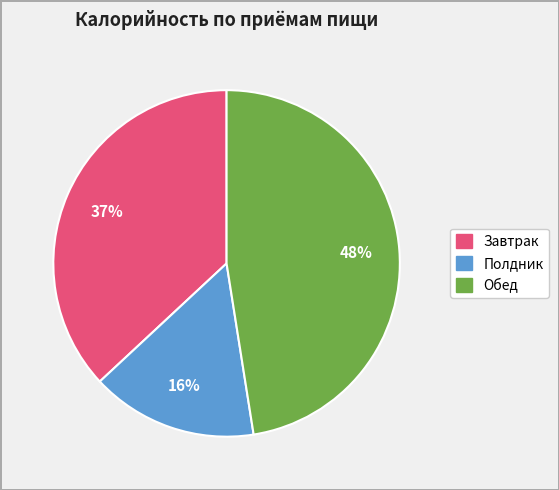

Is there any slice that represents more than half of the pie?

No